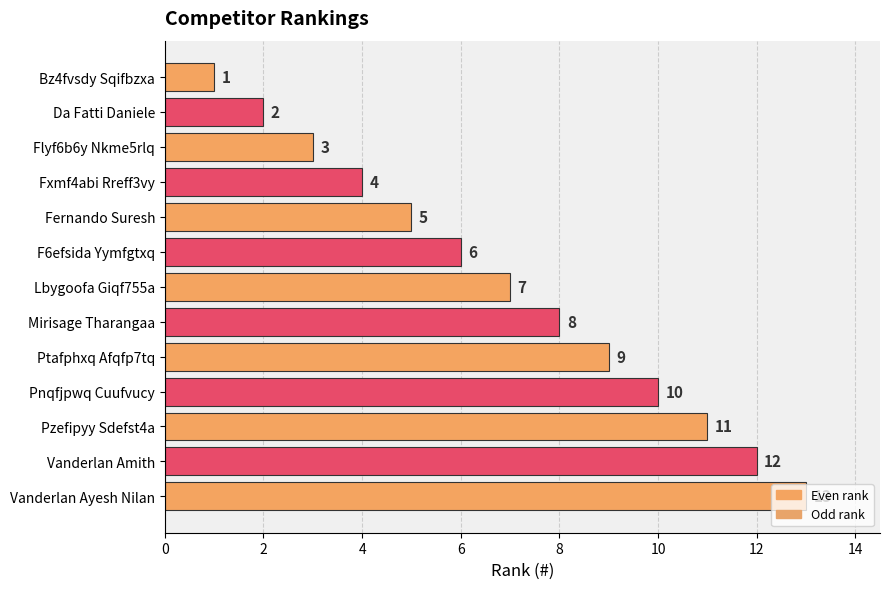

True or false: the data shows 2 at Da Fatti Daniele.

True